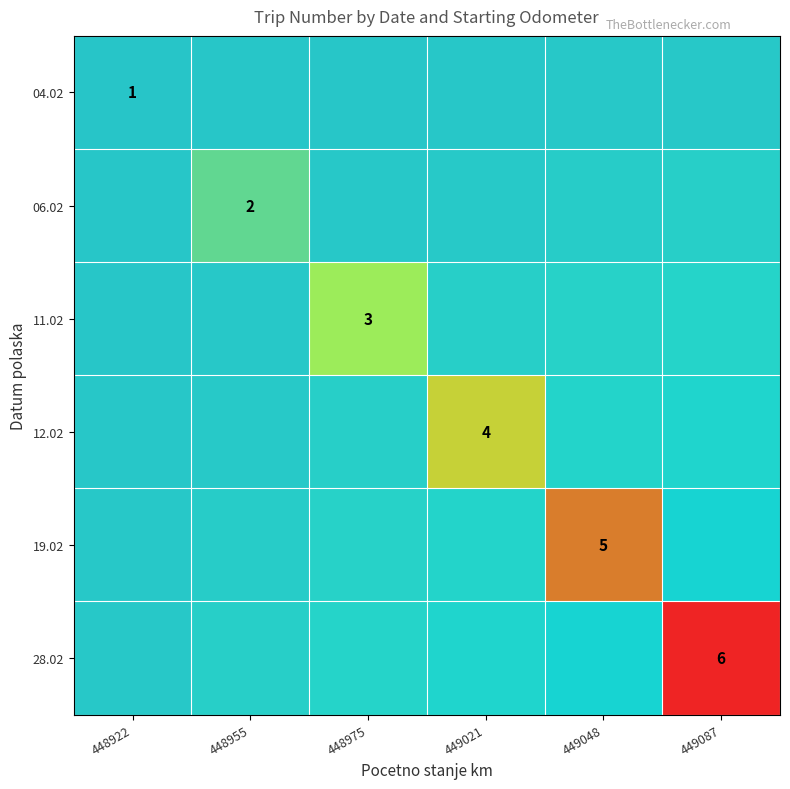

List the labels in order of 28.02 value, largest first.

449087, 448922, 448955, 448975, 449021, 449048